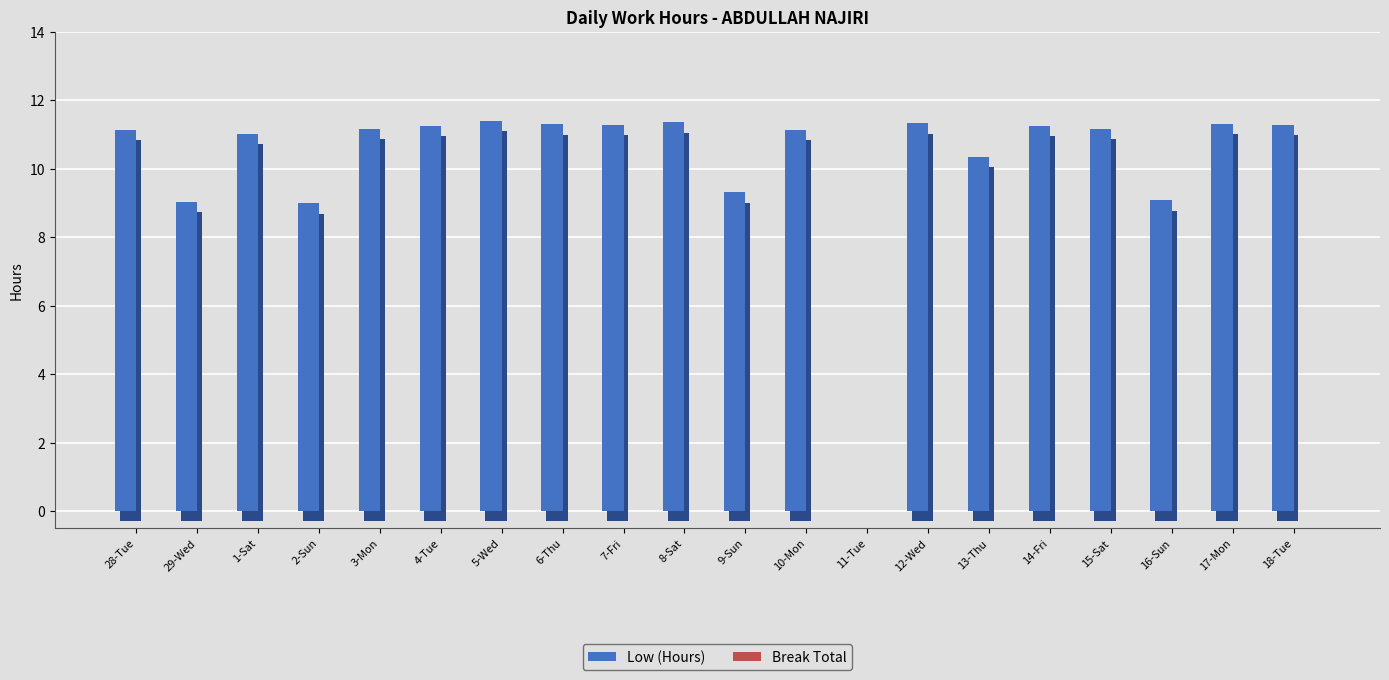

What is the difference between the maximum and second lowest values in the Low (Hours) series?

2.4